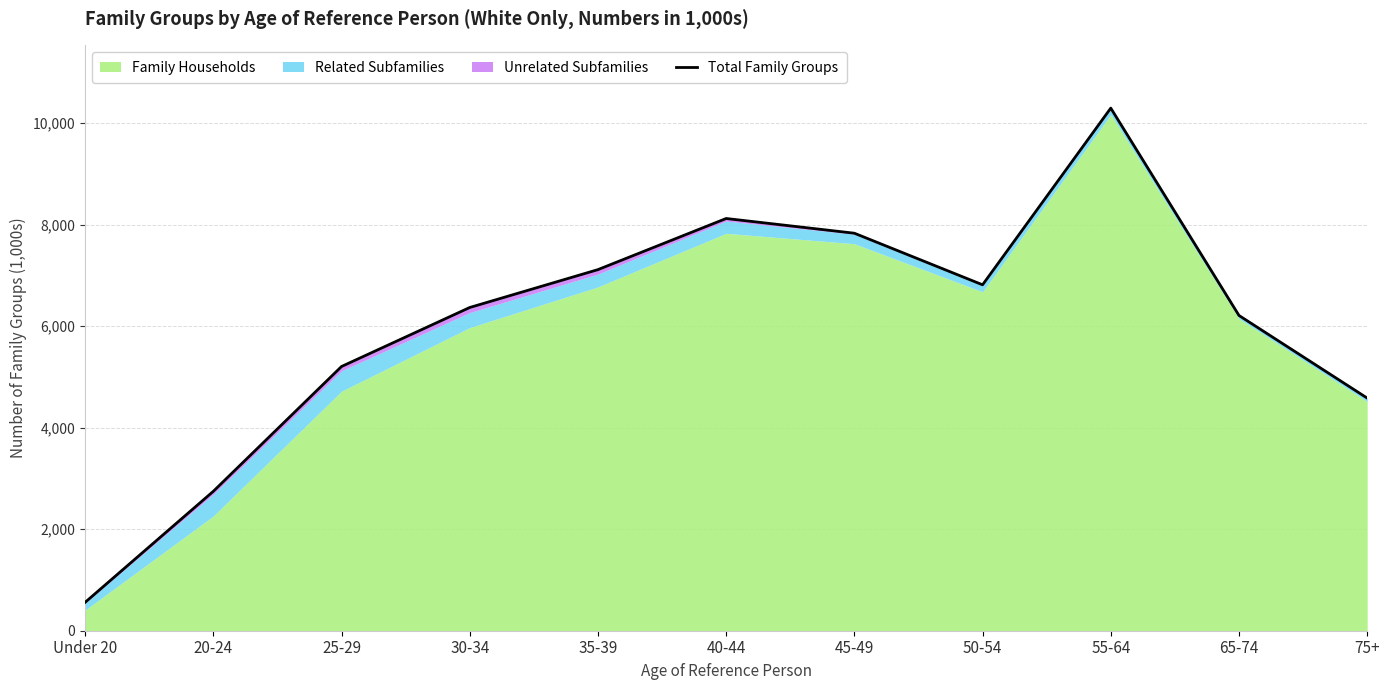

What is the difference between the values at 40-44 and 45-49?

290